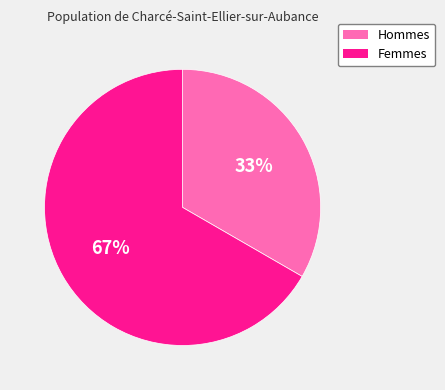

To the nearest percent, what is the average slice percentage?

50%